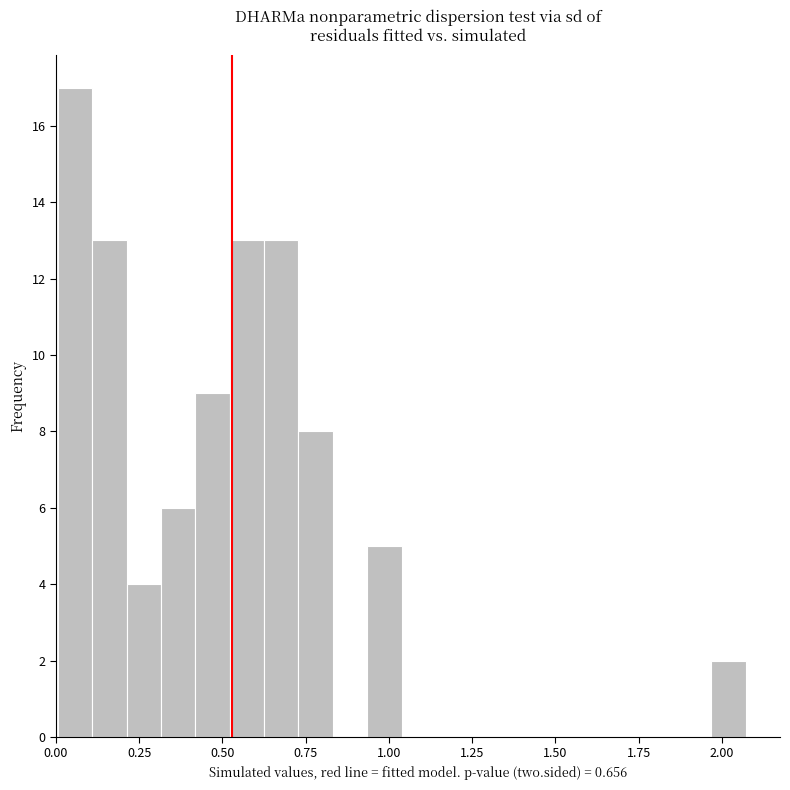

Read against the x-axis, roughly where is the centre of the tallest bar?

0.05